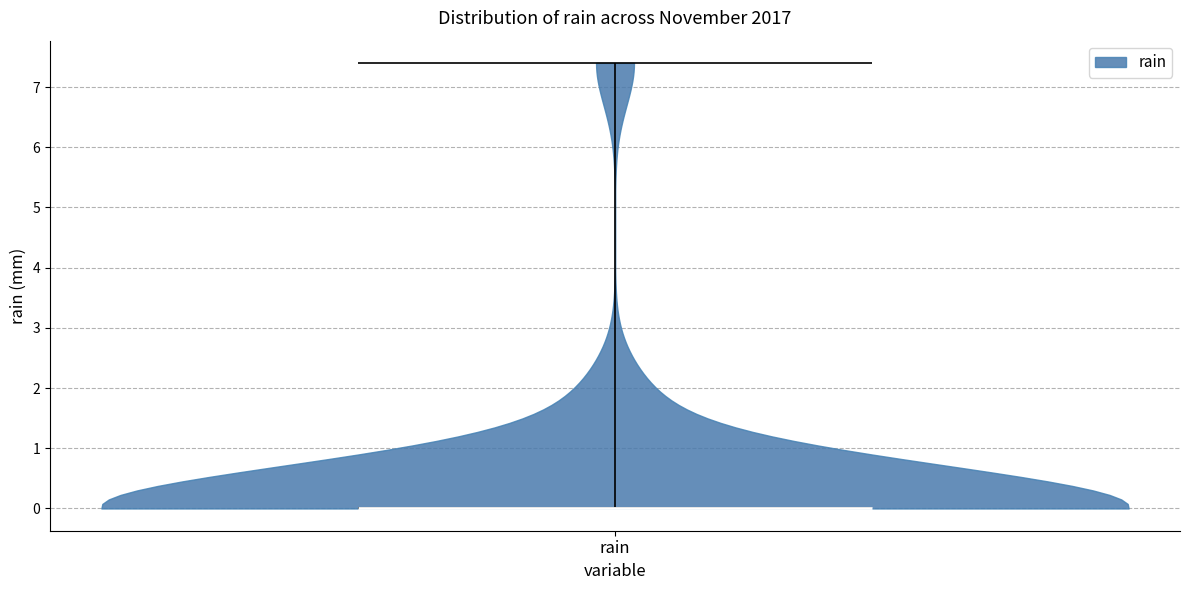

What is the lowest point the violin for rain reaches on the y-axis? The values are not printed on the chart, so give them approximately, as read against the axis.

0.0